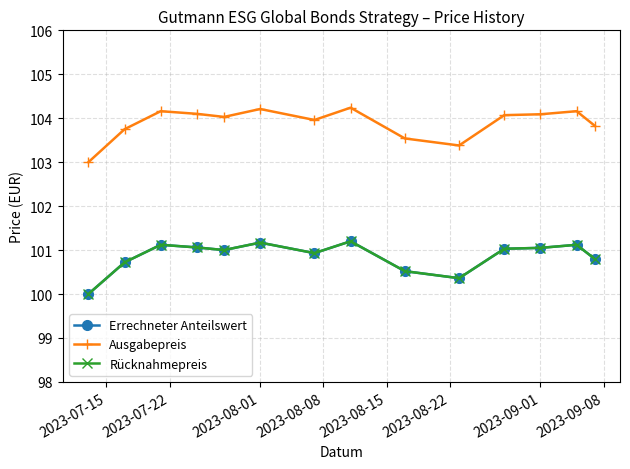

True or false: Rücknahmepreis and Ausgabepreis cross at least once.

False